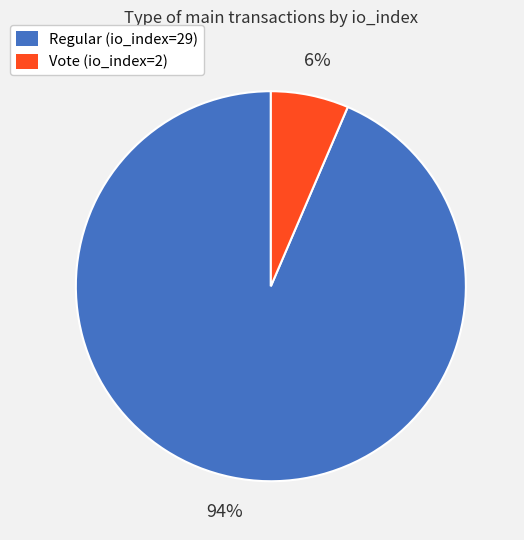

To the nearest percent, what percentage of the pie is Regular (io_index=29)?

94%